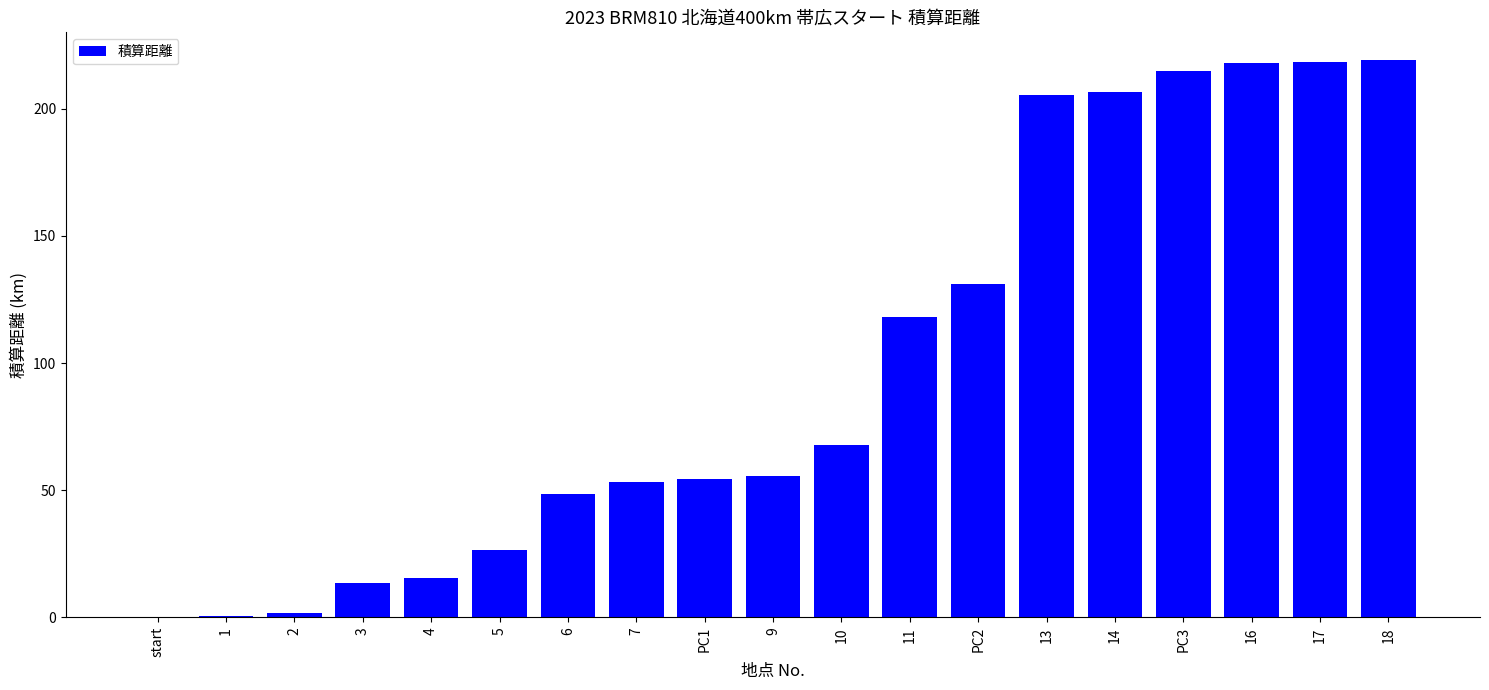

Between 7 and 6, which is larger?

7